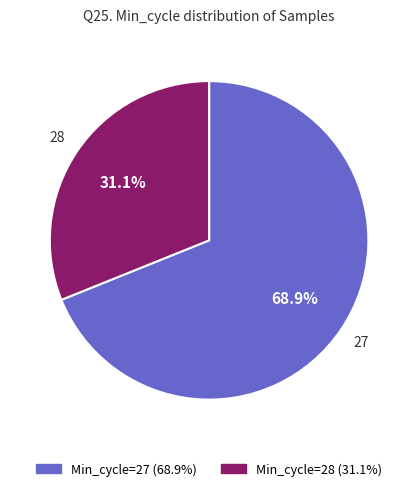

Which category has the smallest portion of the pie?

28